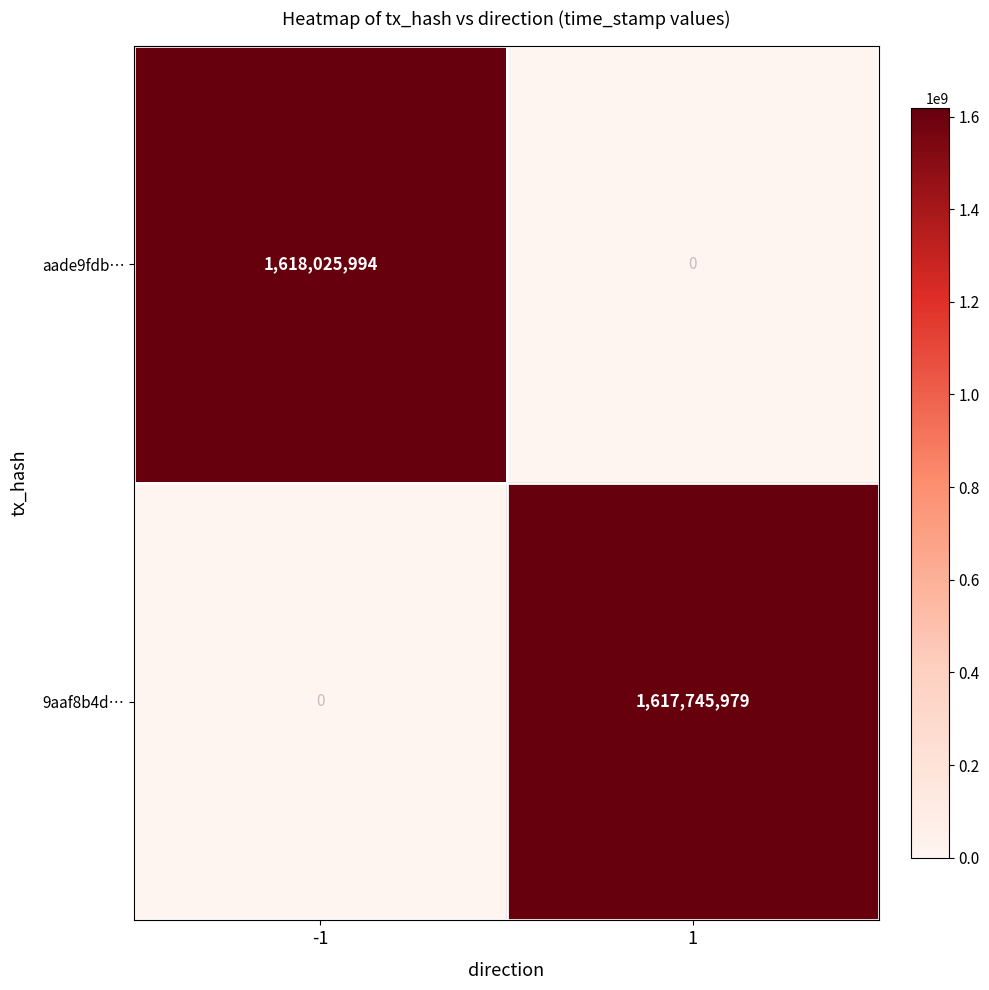

What is the greatest value displayed?

1618025994